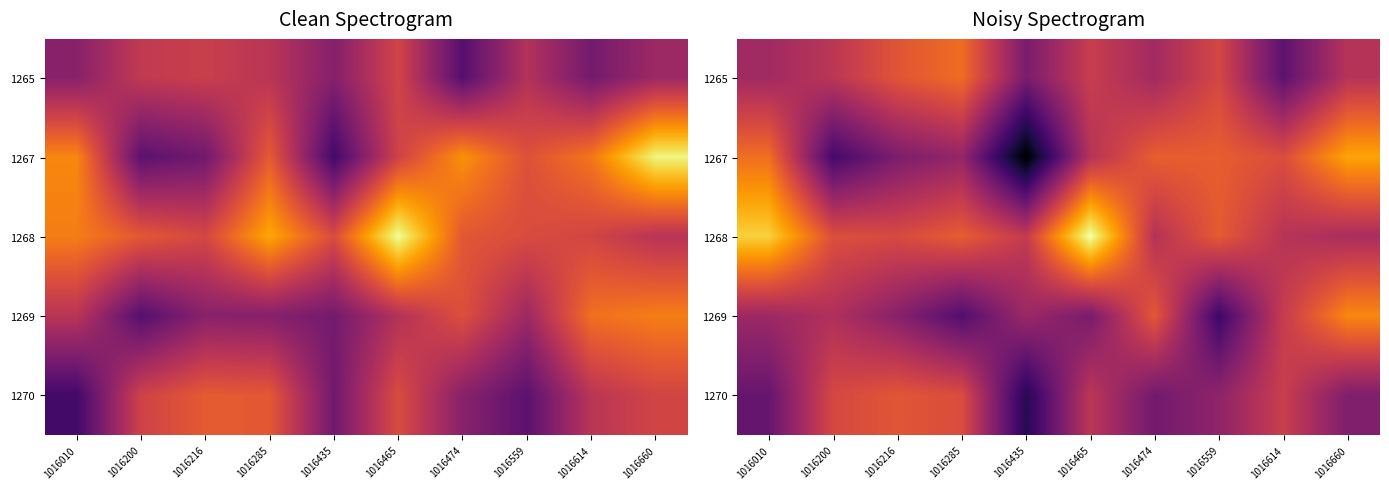

What is the difference between the highest and lowest values at 1016660?

9.4